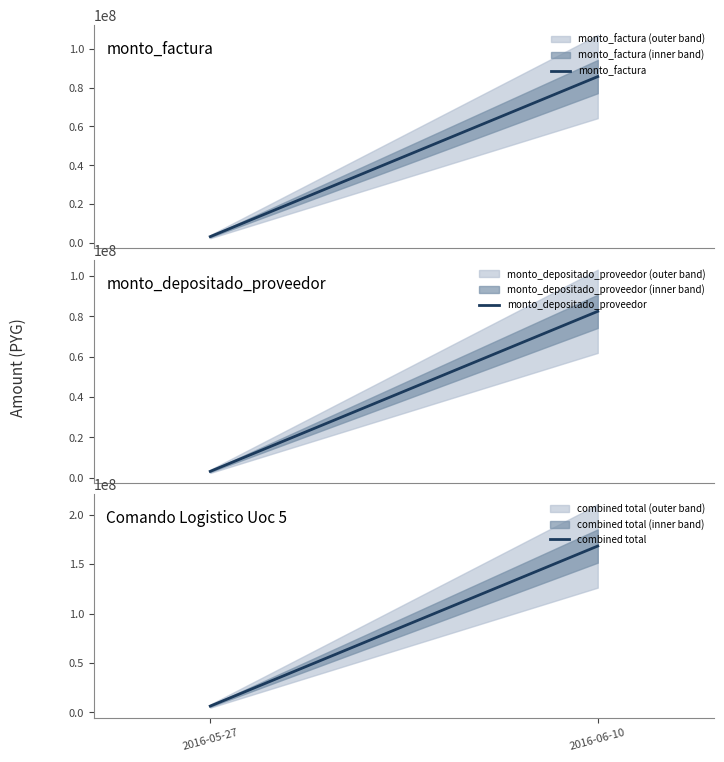

What is the label of the 1st point from the right?

2016-06-10